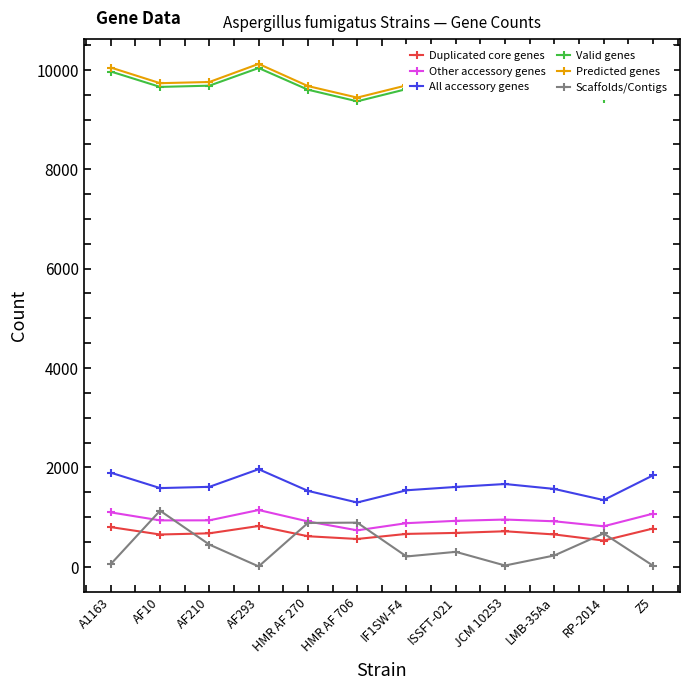

At which label does Valid genes first exceed 9680?

A1163